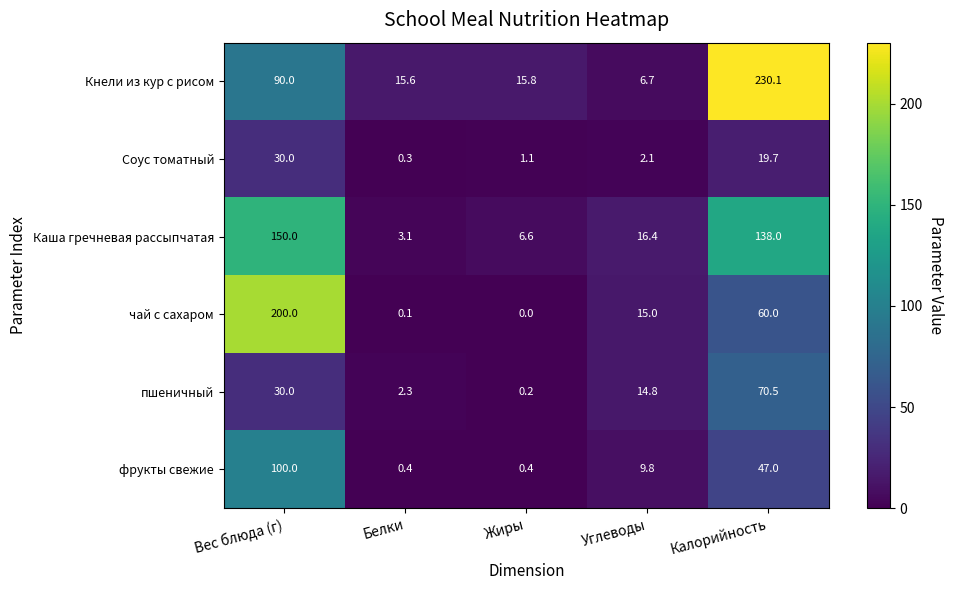

Rank the series at Углеводы from highest to lowest value.

Каша гречневая рассыпчатая, чай с сахаром, пшеничный, фрукты свежие, Кнели из кур с рисом, Соус томатный